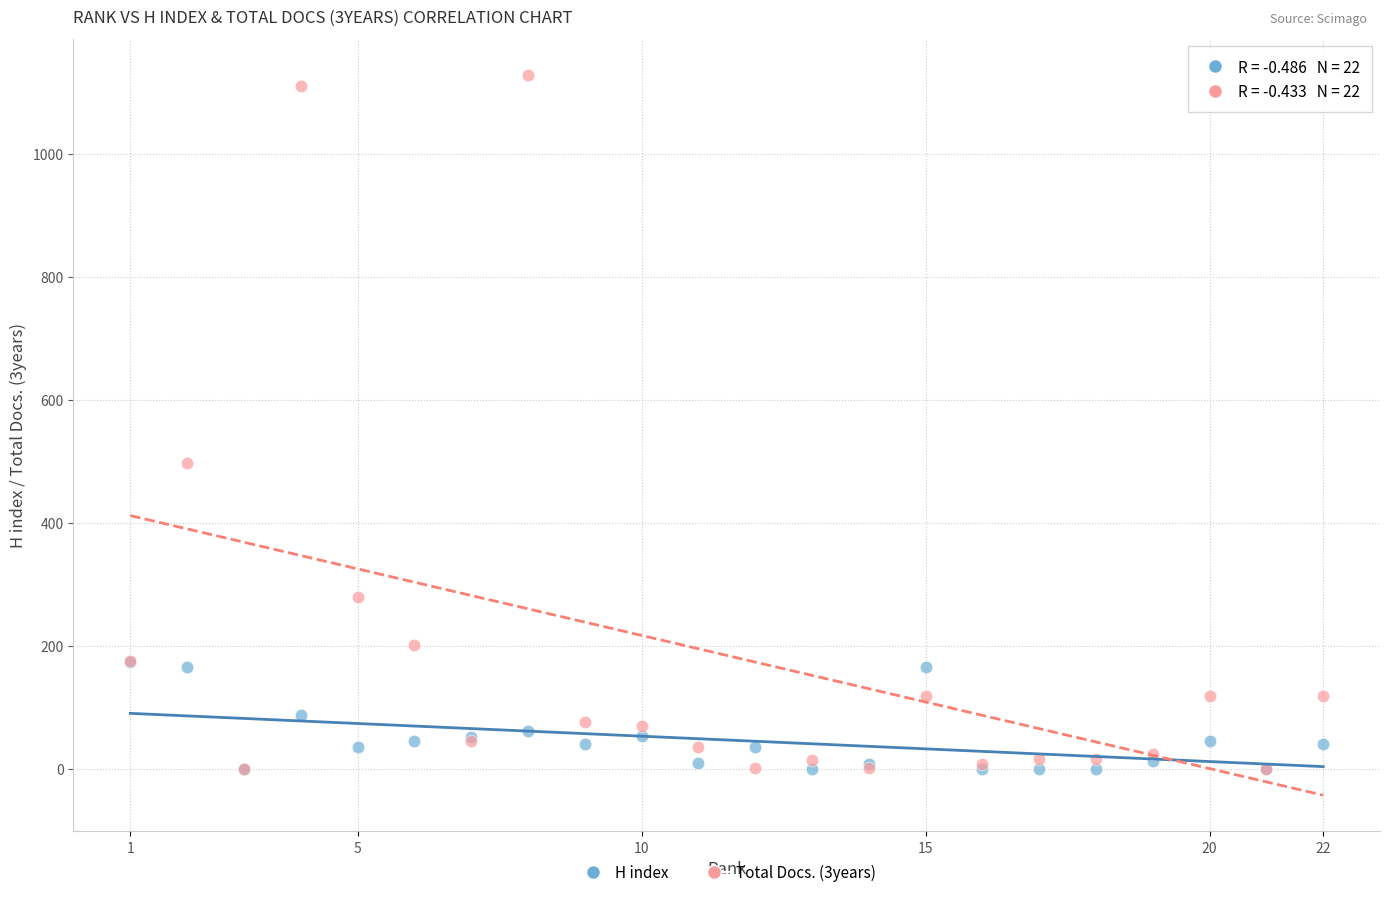

Across all series, what Y value is closest to 564?

498